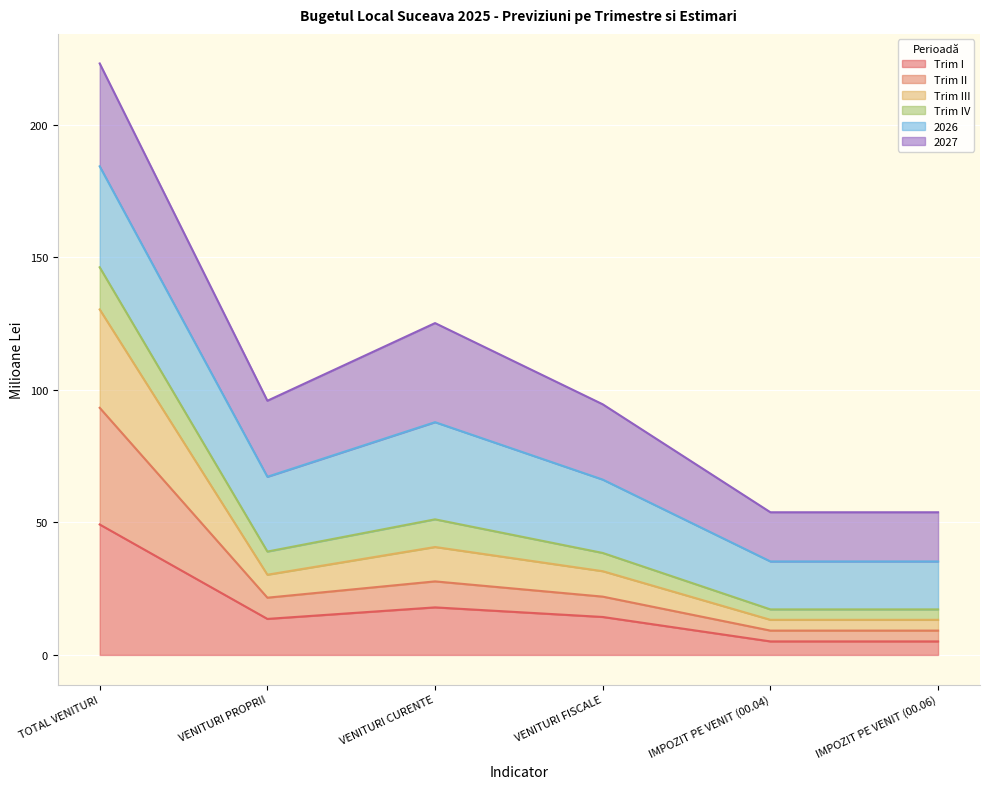

True or false: Trim I and Trim IV cross at least once.

False